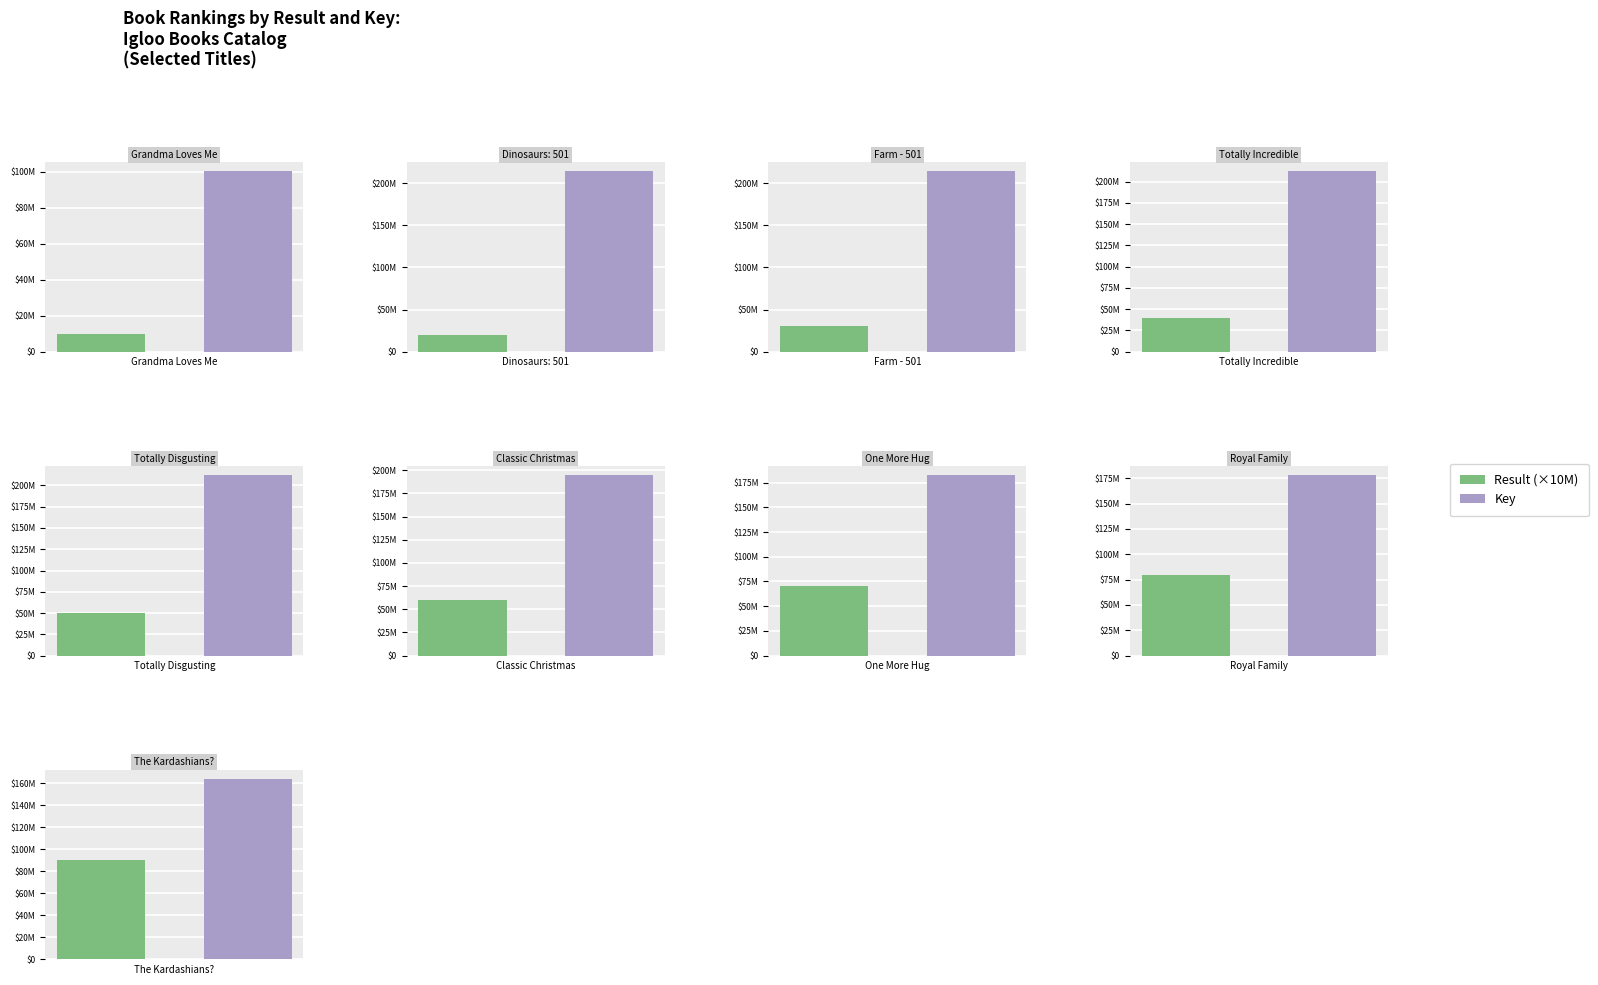

Which series has the largest total across all categories?

key